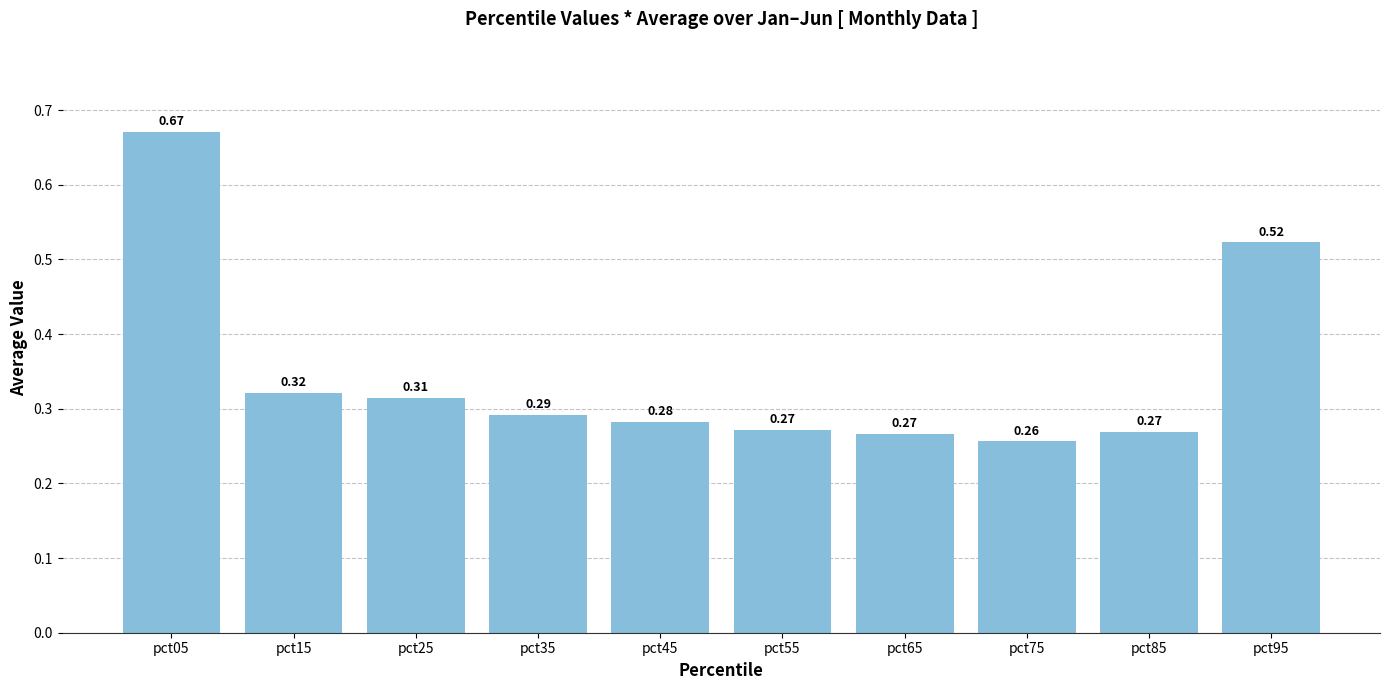

What is the difference between the maximum and second lowest values?

0.4